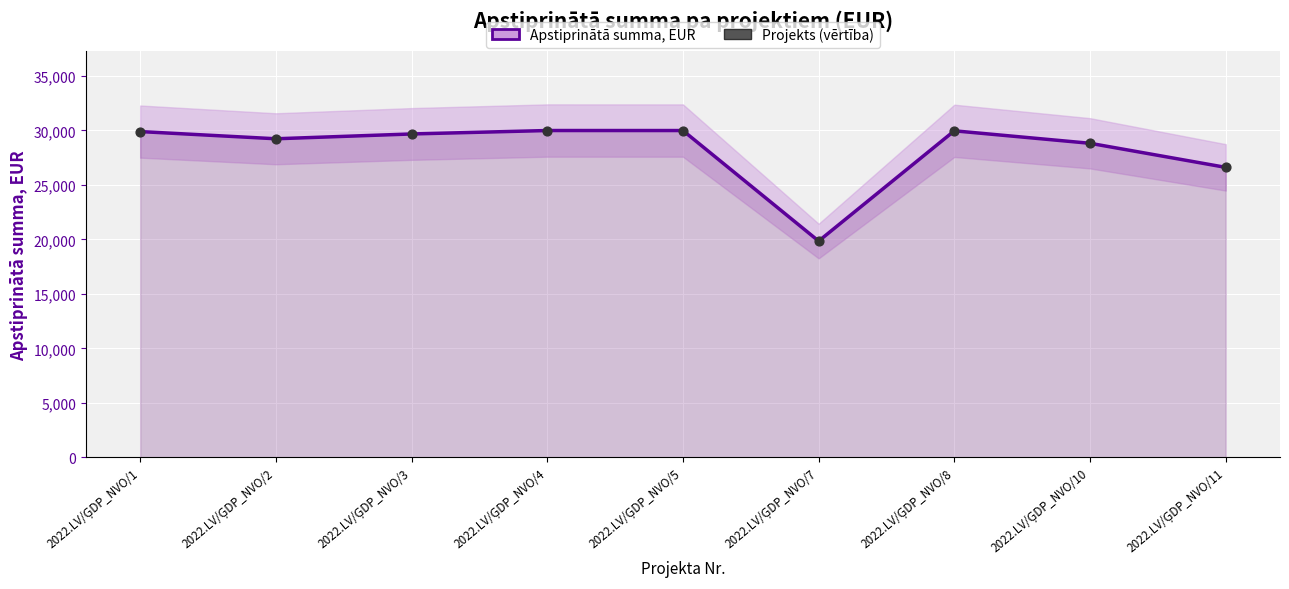

What is the total value across all series at 2022.LV/ĢDP_NVO/8?

59938.6